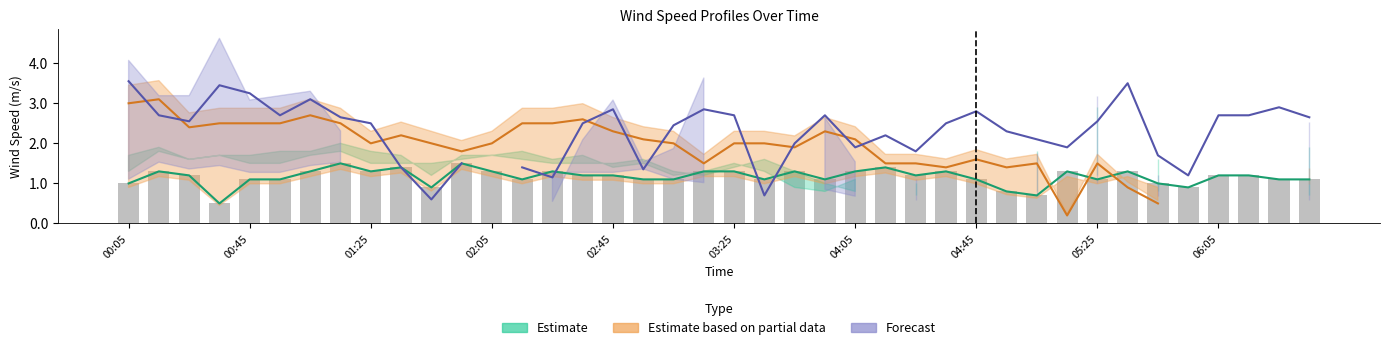

True or false: Forecast has a value of 2.2 at 25.

True